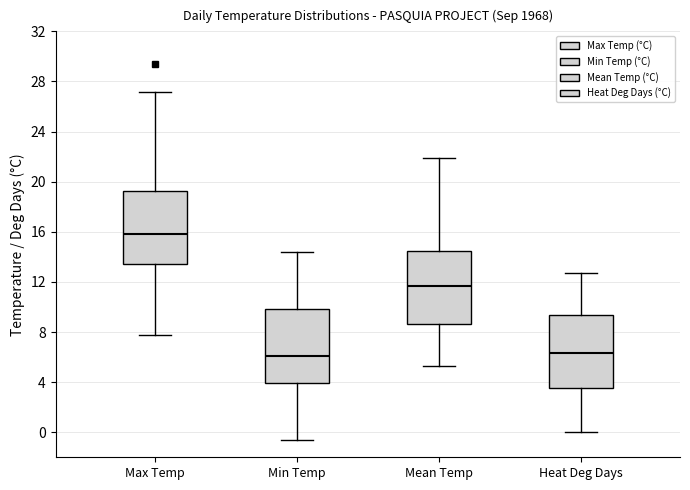

Reading left to right, read every box against the y-axis: the position of its median line, the range the box covers, and the ends of its whiskers. The values are not printed on the chart, so give them approximately, as read against the axis.

Max Temp: median 16.0, box 13.5 to 19.5, whiskers 8.0 to 27.0
Min Temp: median 6.0, box 4.0 to 10.0, whiskers -0.5 to 14.5
Mean Temp: median 11.5, box 8.5 to 14.5, whiskers 5.5 to 22.0
Heat Deg Days: median 6.5, box 3.5 to 9.5, whiskers 0.0 to 12.5